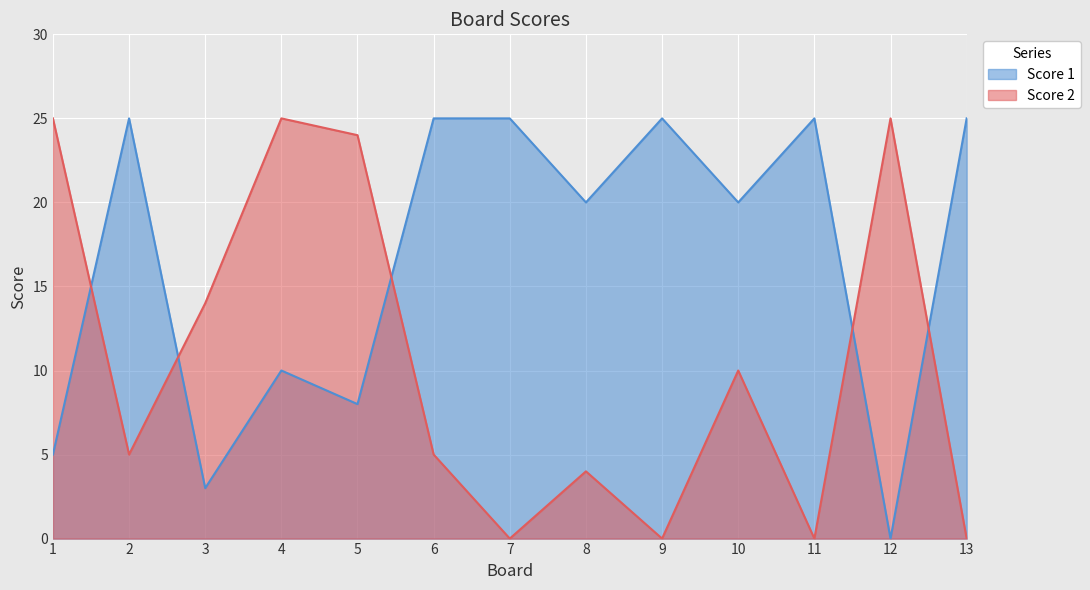

How many intersections are there between Score 2 and Score 1?

5